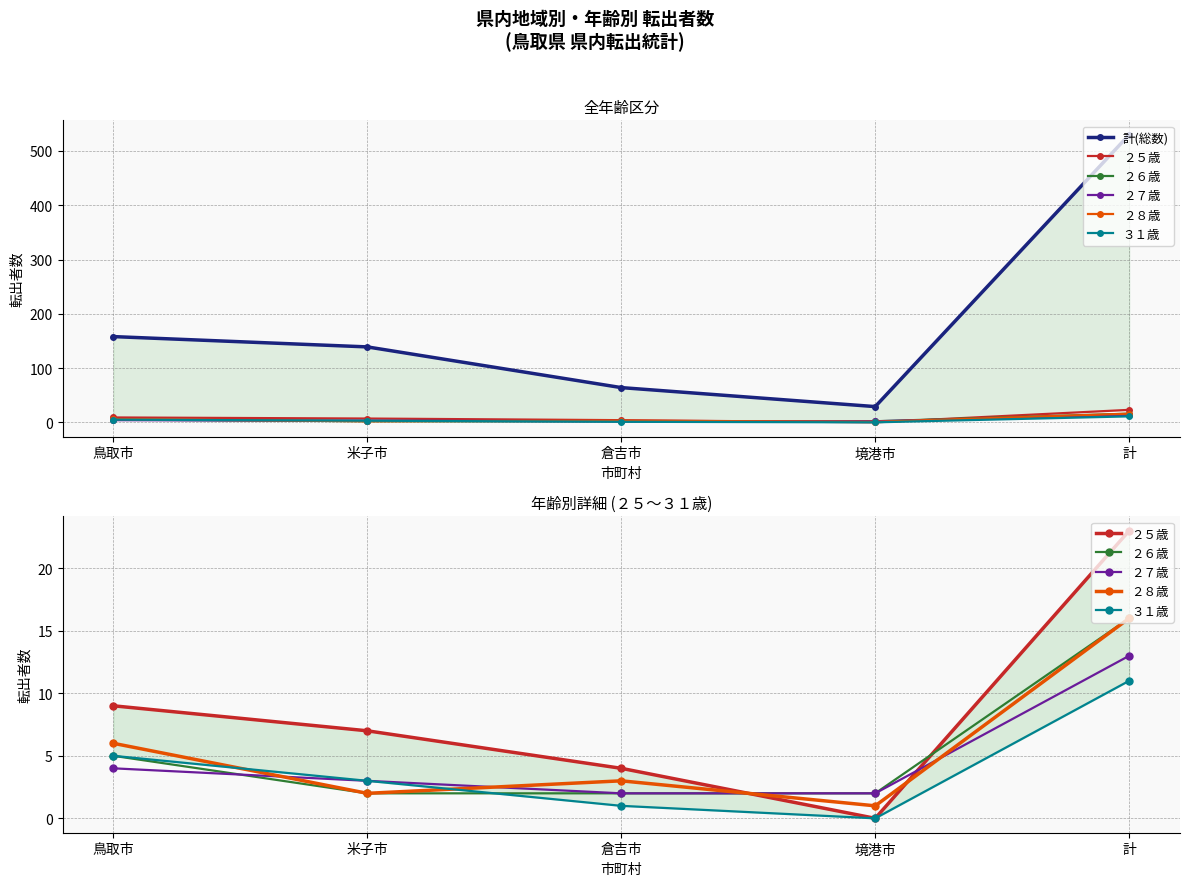

True or false: ３１歳 has a value of -7 at 境港市.

False